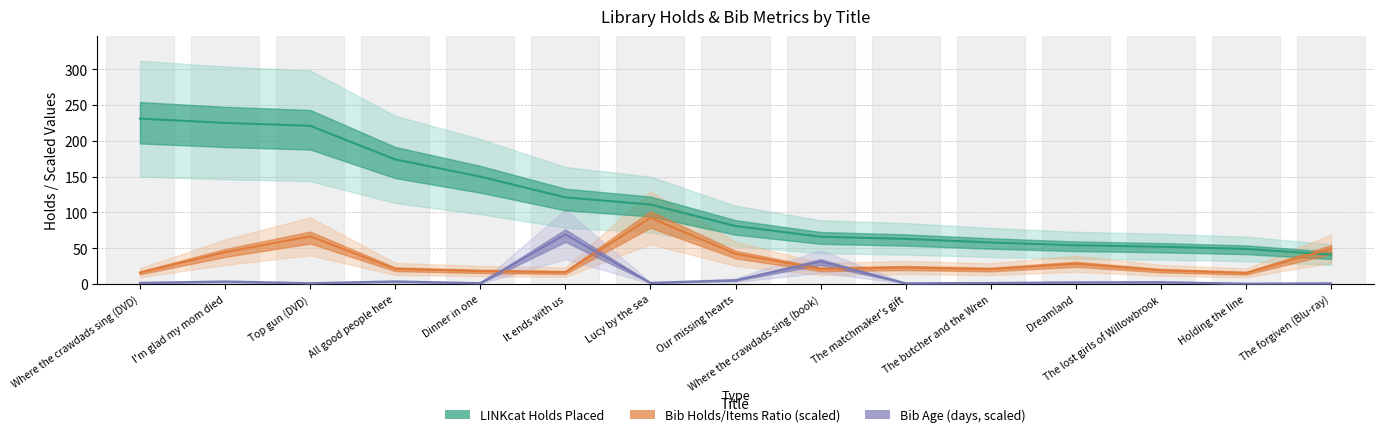

Is this an area chart (filled region under the line)?

No